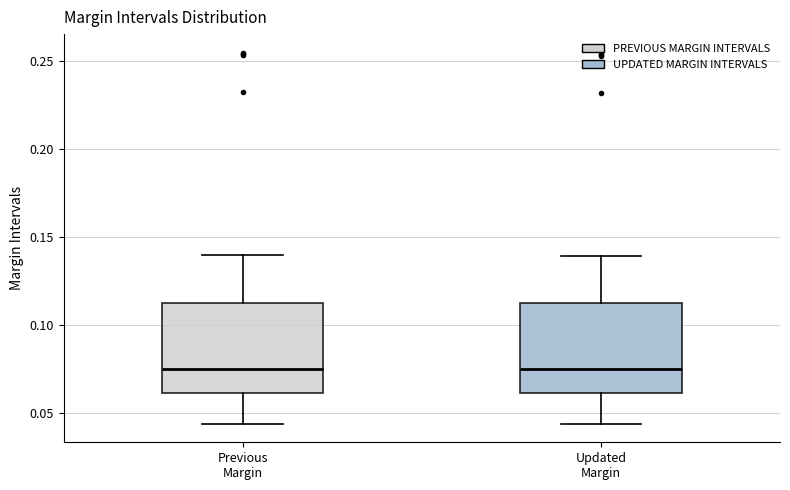

Reading left to right, transcribe this box plot: for each box, give where its median line is, the range the box spans, and where its two whiskers end, as read against the y-axis. The values are not printed on the chart, so give them approximately, as read against the axis.

Previous Margin: median 0.075, box 0.060 to 0.110, whiskers 0.045 to 0.140
Updated Margin: median 0.075, box 0.060 to 0.110, whiskers 0.045 to 0.140